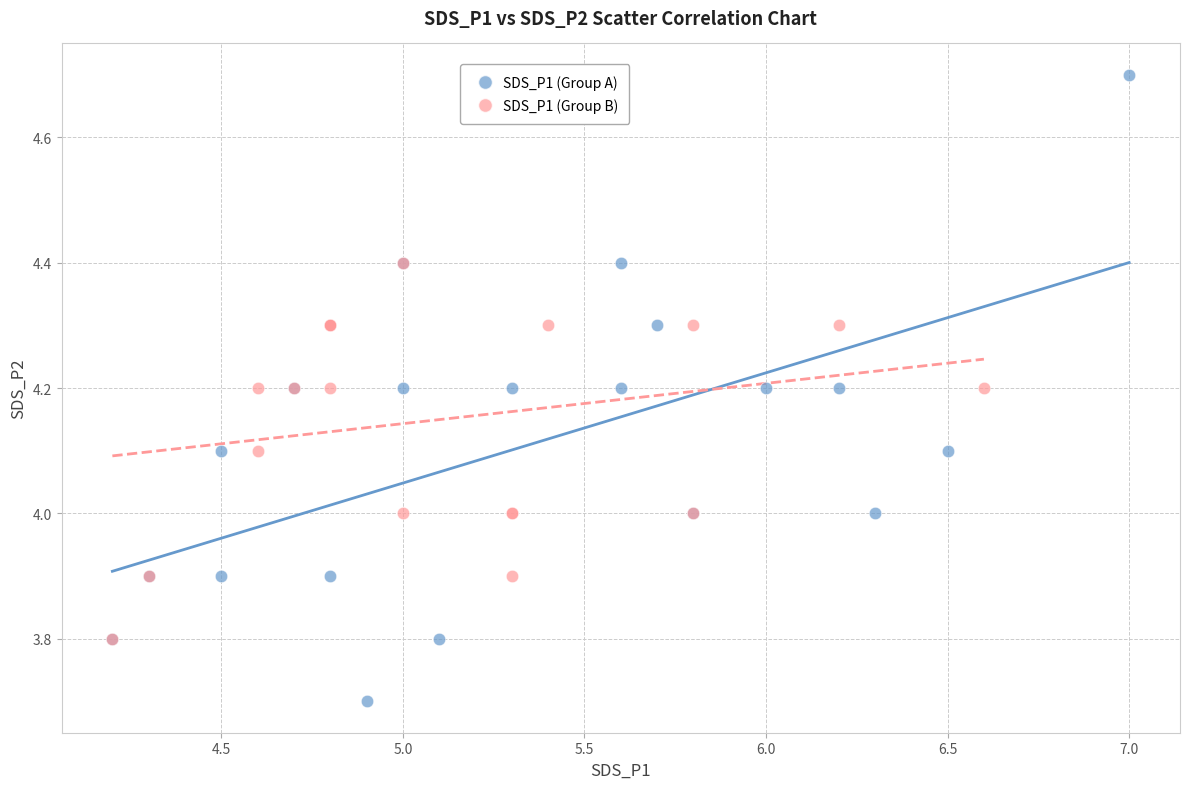

Which series contains the lowest Y value?

SDS_P1 (Group A)